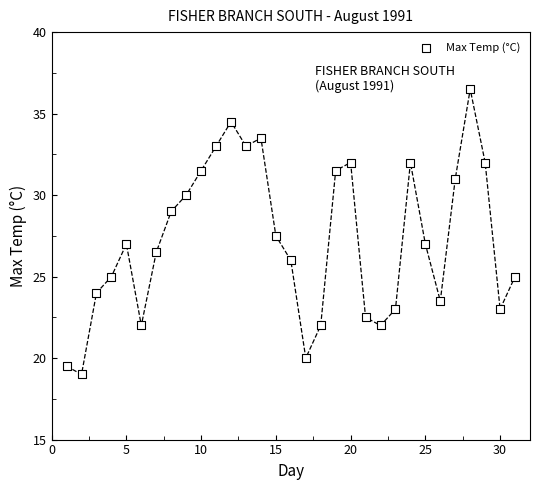

What is the range of X values (max minus min)?

30.0